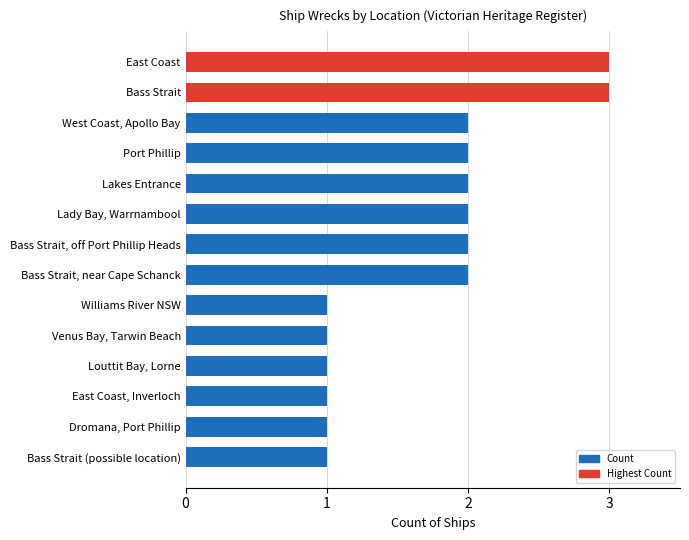

What is the difference between the maximum and minimum values?

2